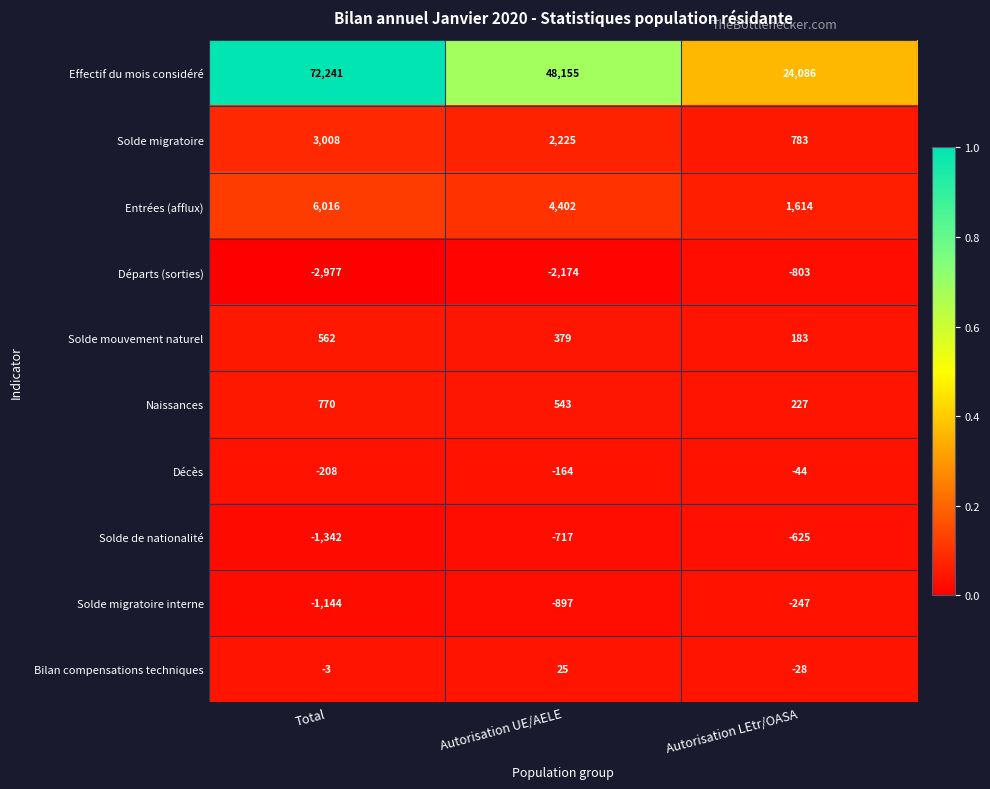

What is the difference between the highest and lowest values at Autorisation LEtr/OASA?

24889